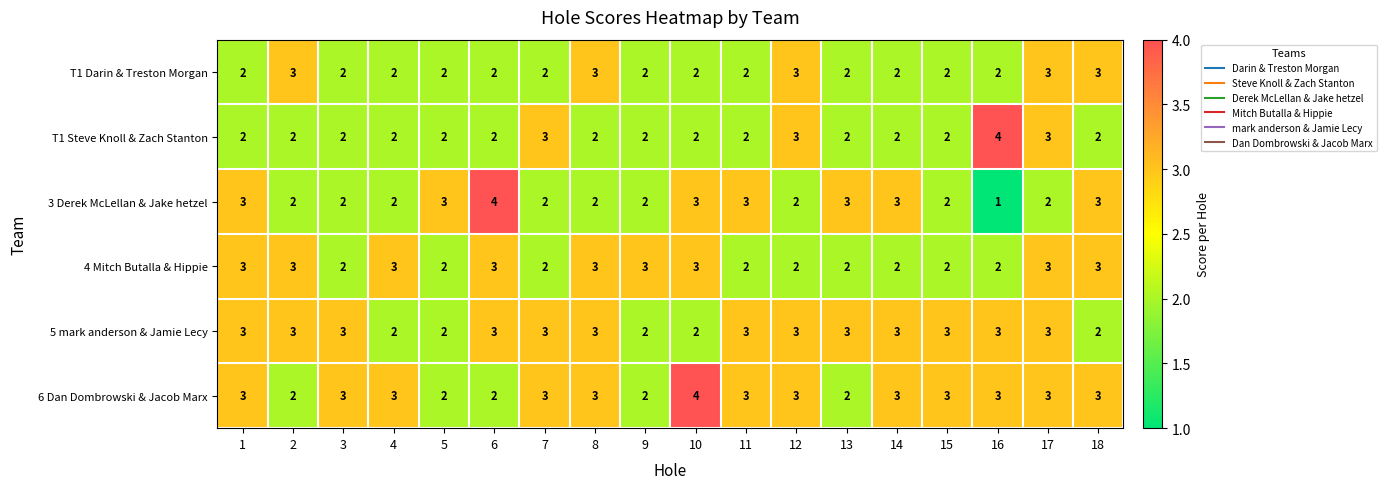

At which category does the chart reach its minimum across all series?

16